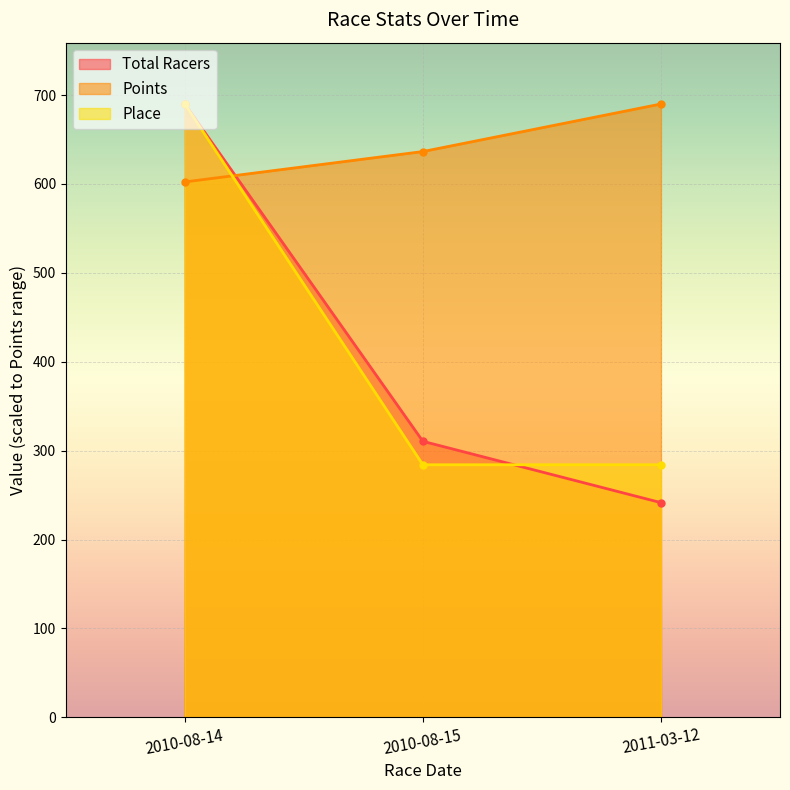

What is the difference between the Total Racers values at 2010-08-14 and 2010-08-15?

379.4